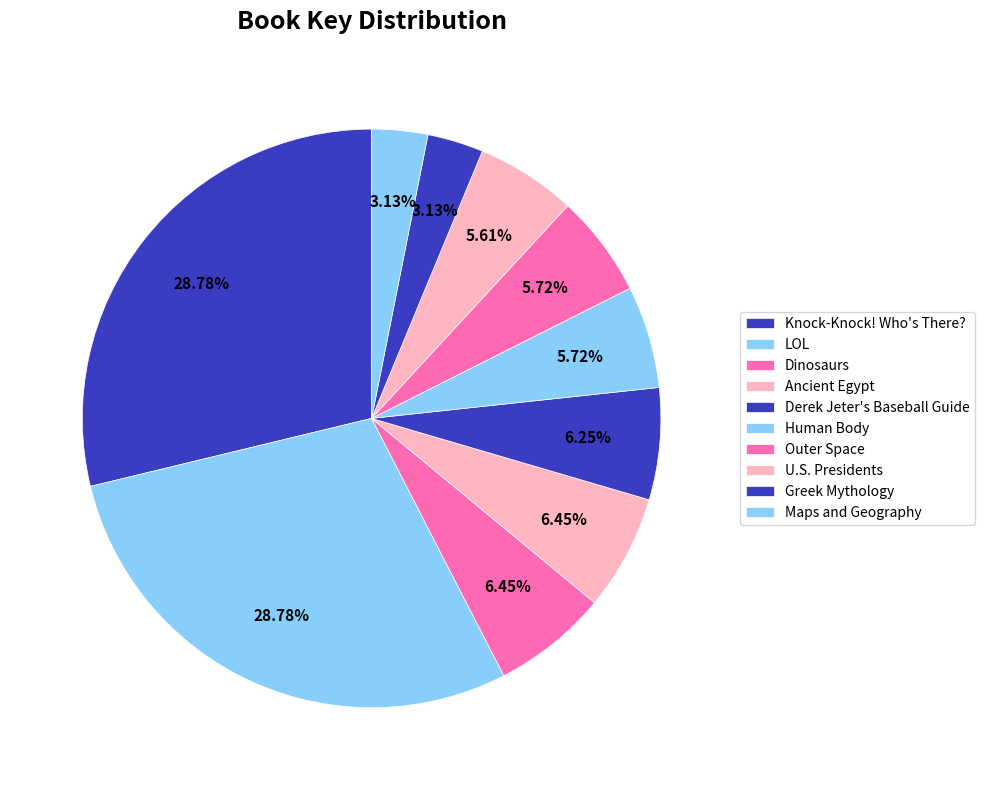

To the nearest percent, what portion does Ancient Egypt represent?

6%